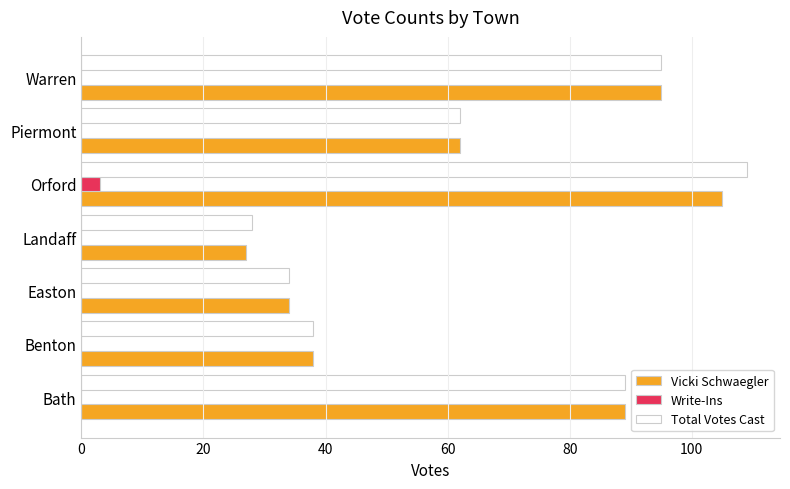

What is the average value of the Total Votes Cast series?

65